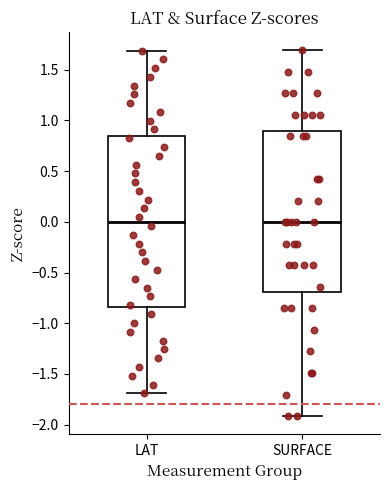

Where does the upper whisker of the box for LAT end on the y-axis? The values are not printed on the chart, so give them approximately, as read against the axis.

1.70